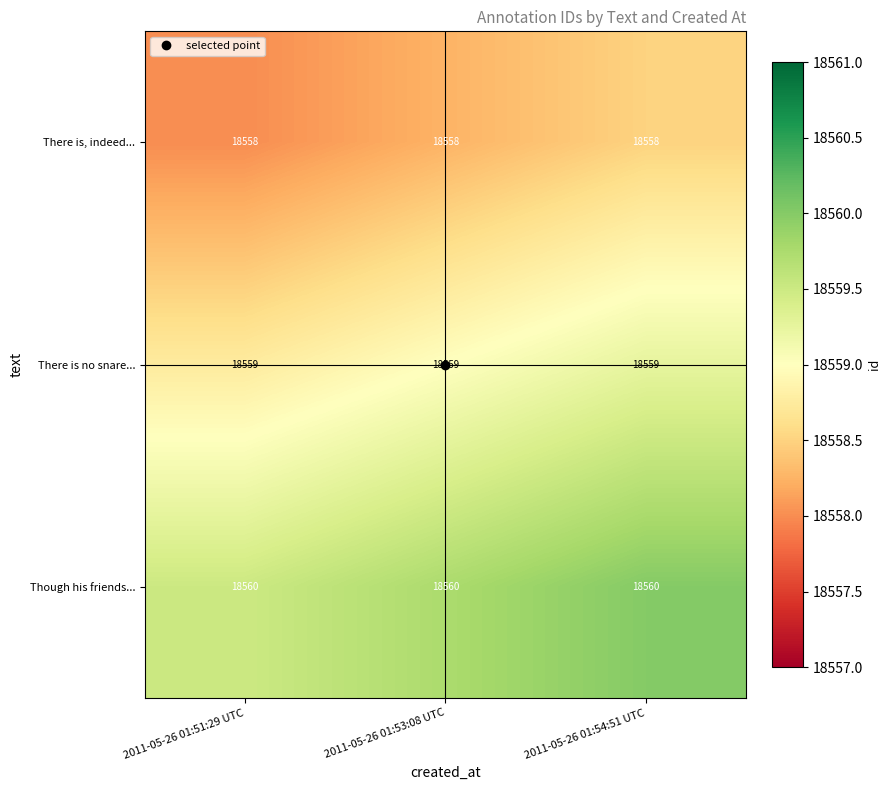

What is the total value across all series at 2011-05-26 01:54:51 UTC?

55677